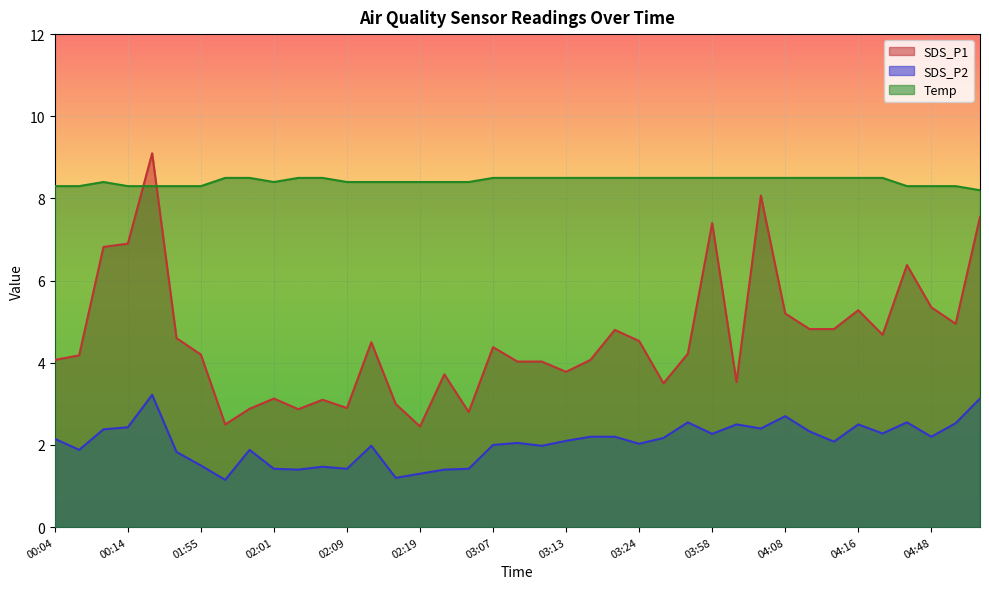

What is the maximum value shown in the chart?

9.1